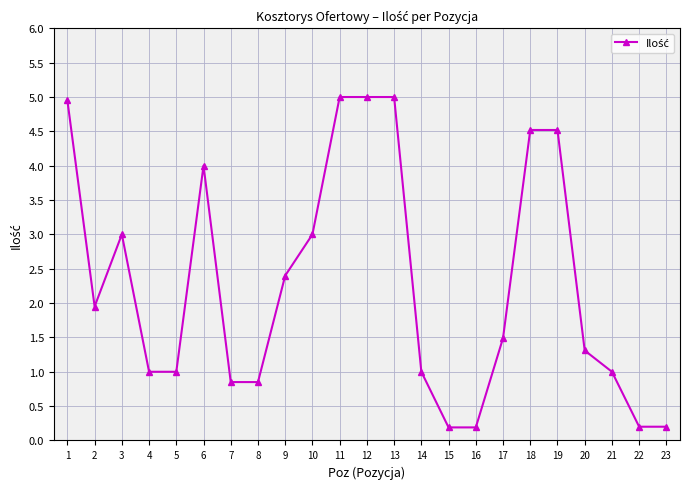

At which category does the data reach its first local peak?

3